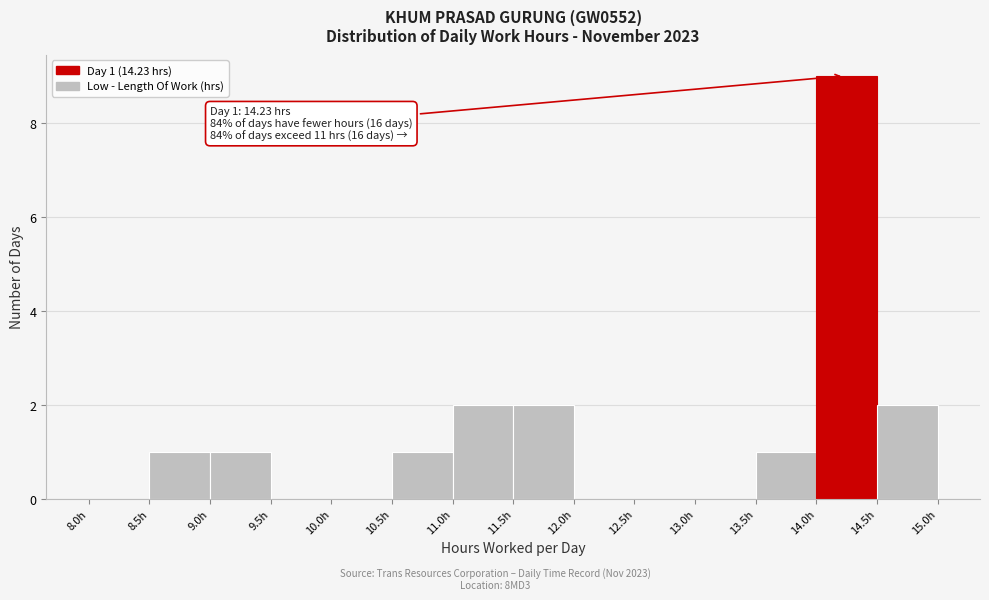

Over which range of the x-axis is the bar tallest?

14.0 to 14.5